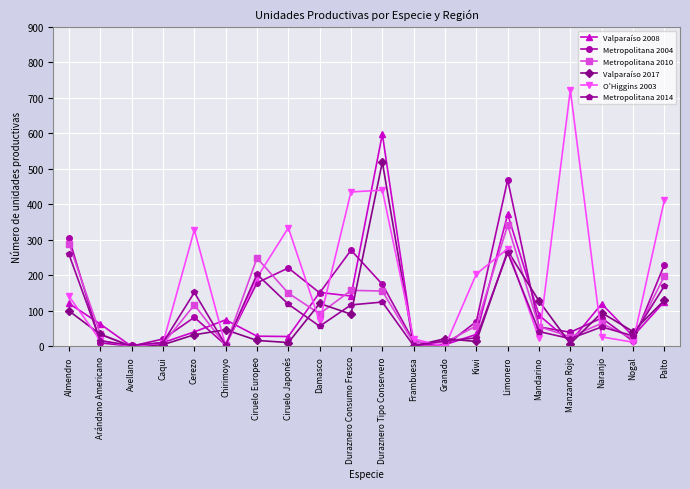

The Valparaíso 2017 series shows 28 at Damasco. True or false?

False